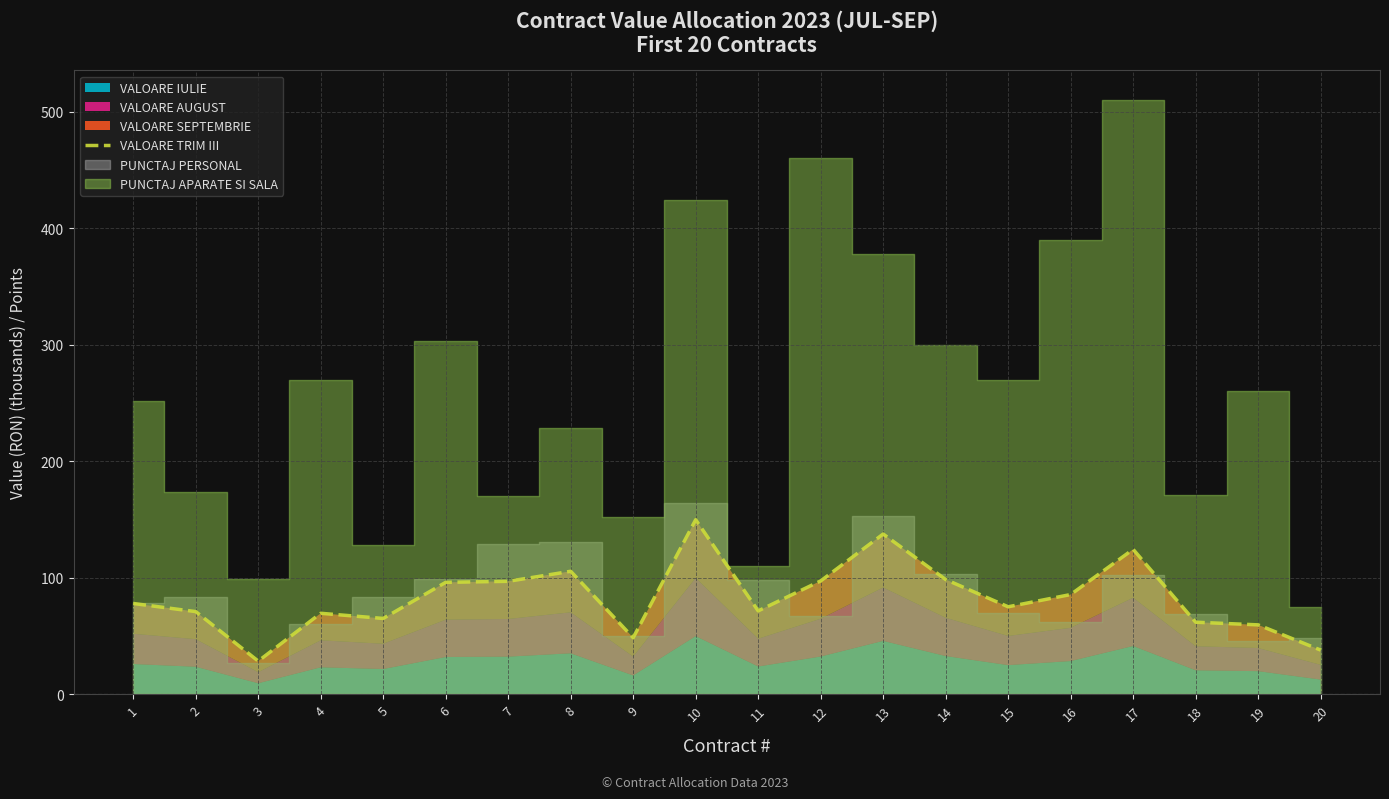

The value of VALOARE TRIM III at 4 is 69.5. True or false?

True